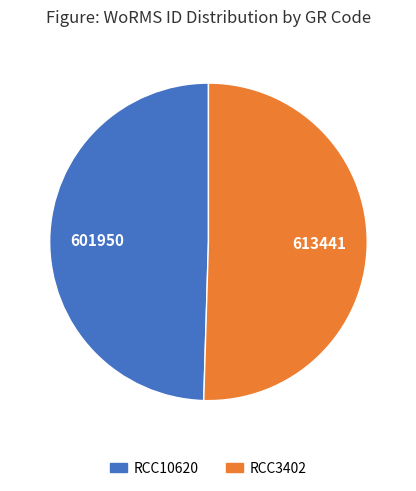

Count the number of slices in the pie.

2